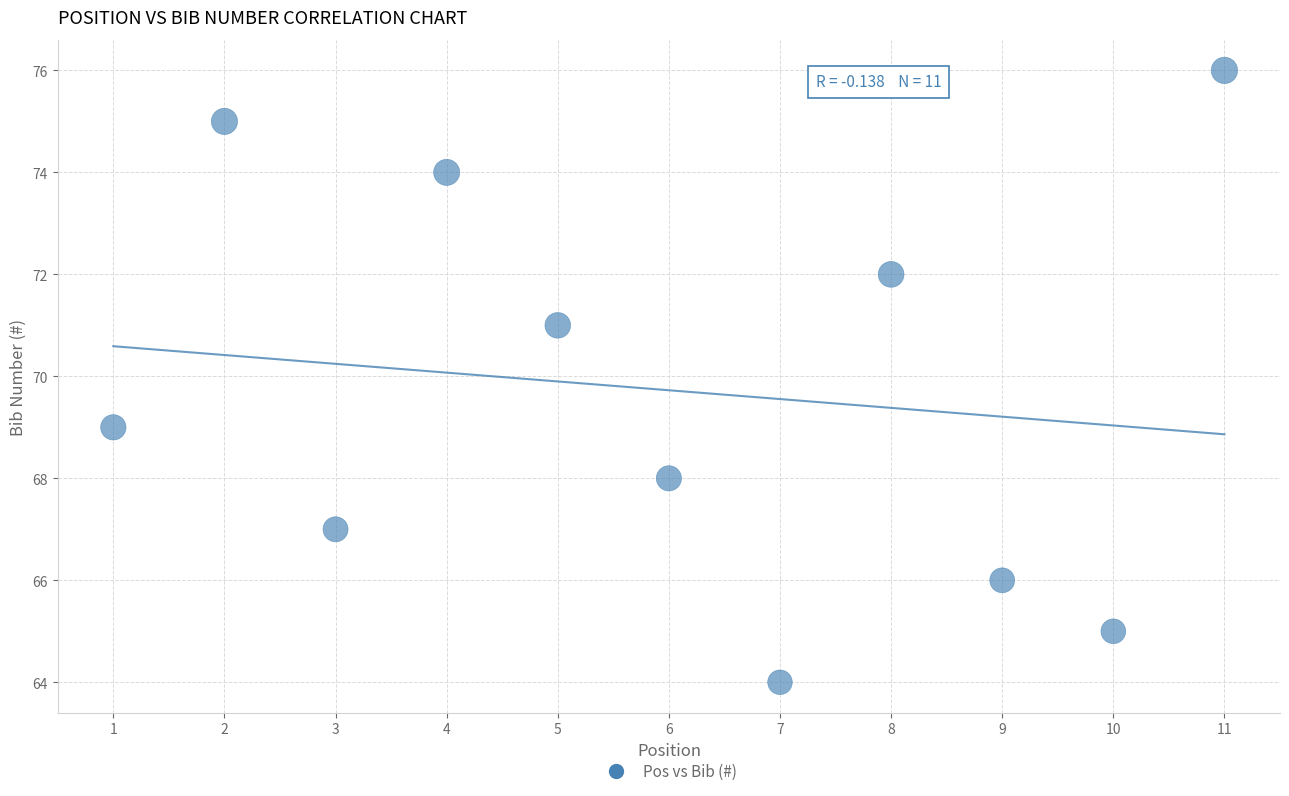

What is the average X value?

6